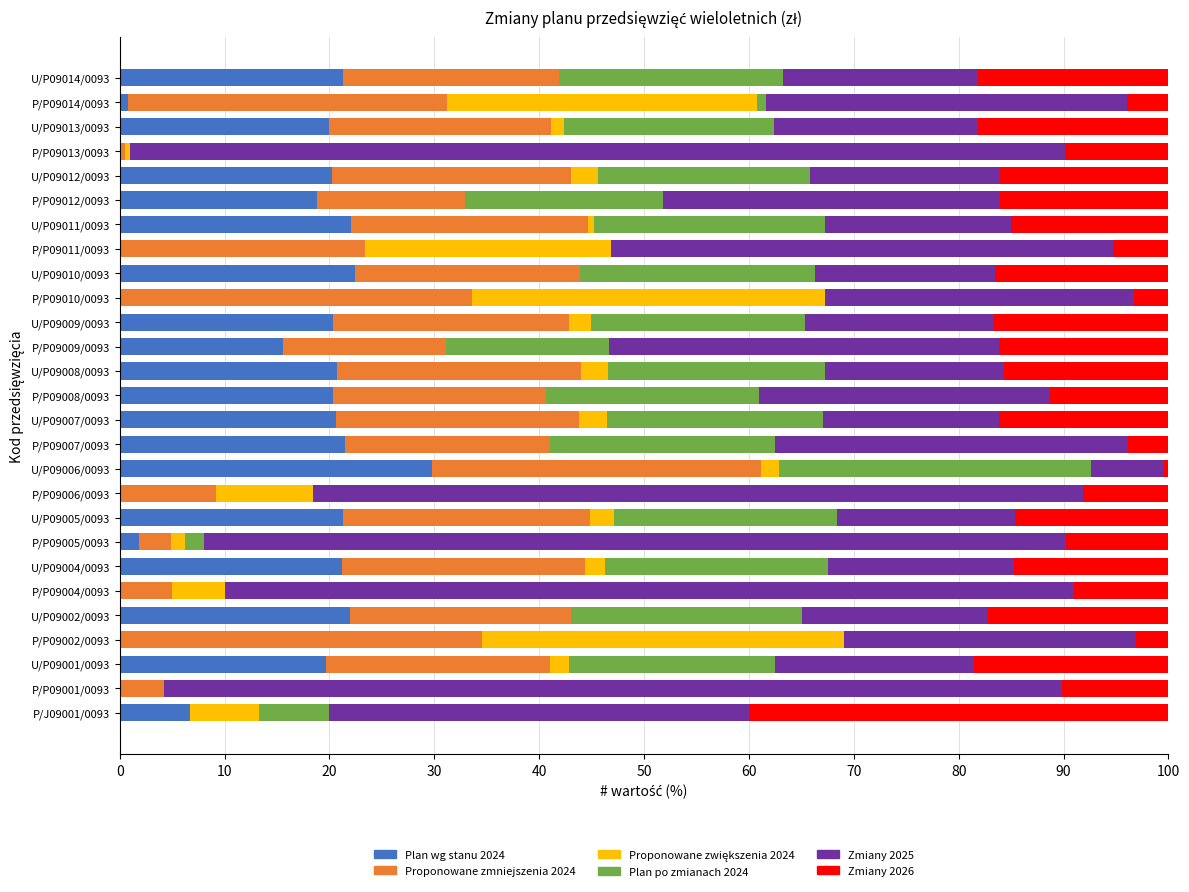

What is the maximum value for Plan wg stanu 2024?

29.8